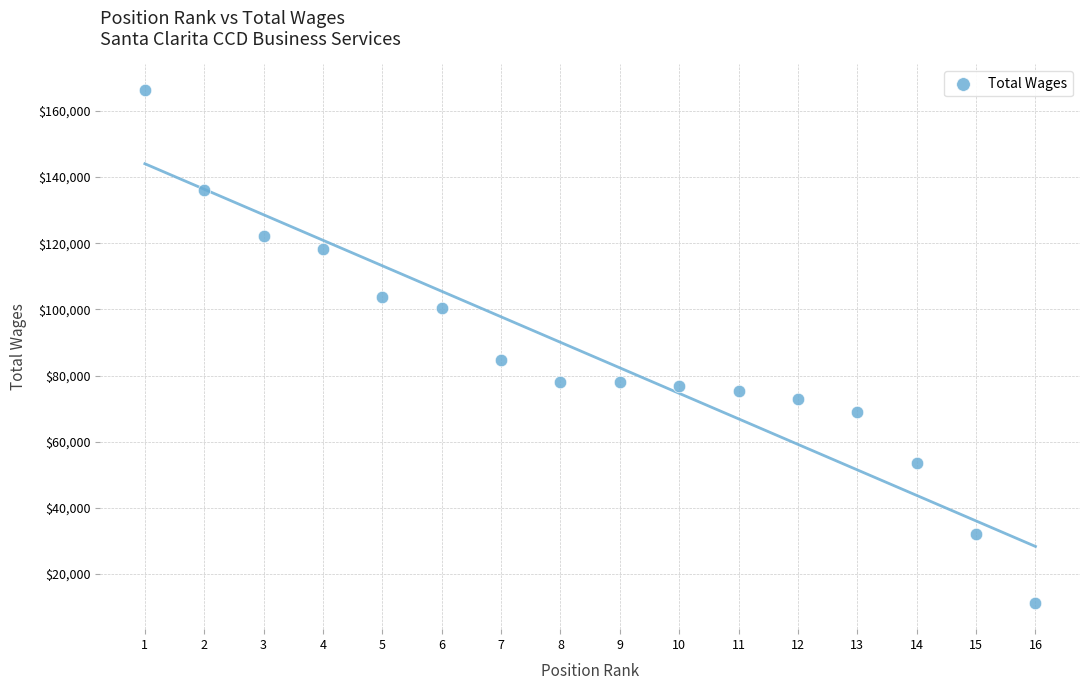

What Y value in the scatter plot is closest to 88711?

84786